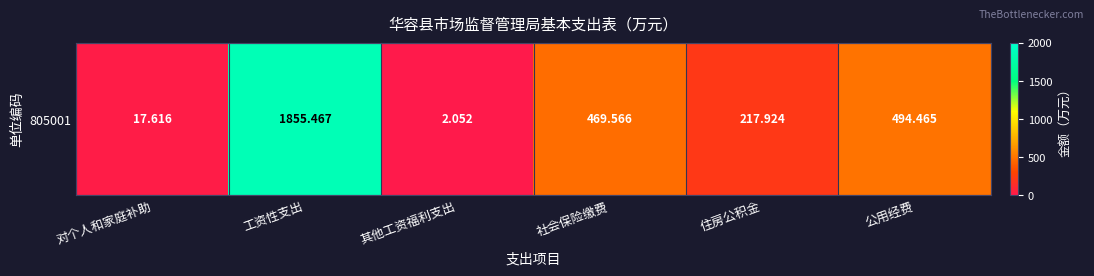

Approximately how many times larger is the value at 公用经费 compared to 对个人和家庭补助?

28.1